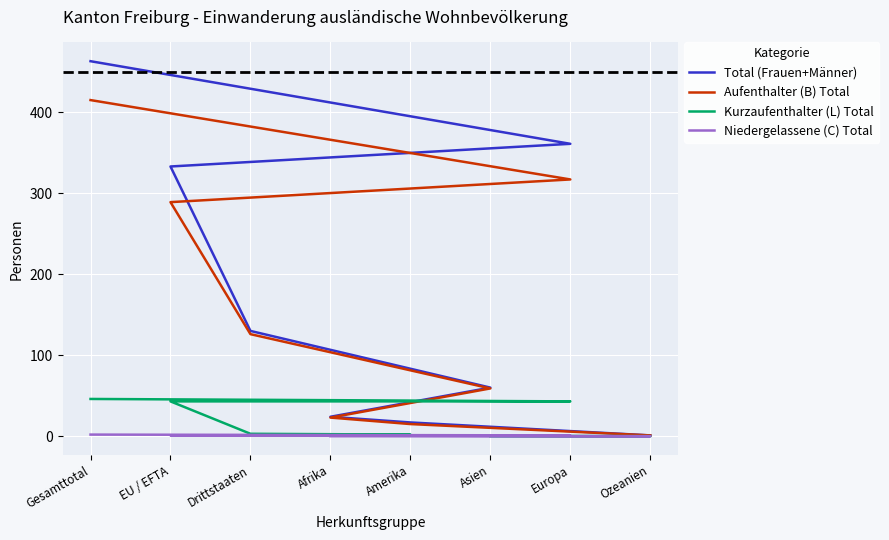

True or false: Aufenthalter (B) Total and Kurzaufenthalter (L) Total cross at least once.

False